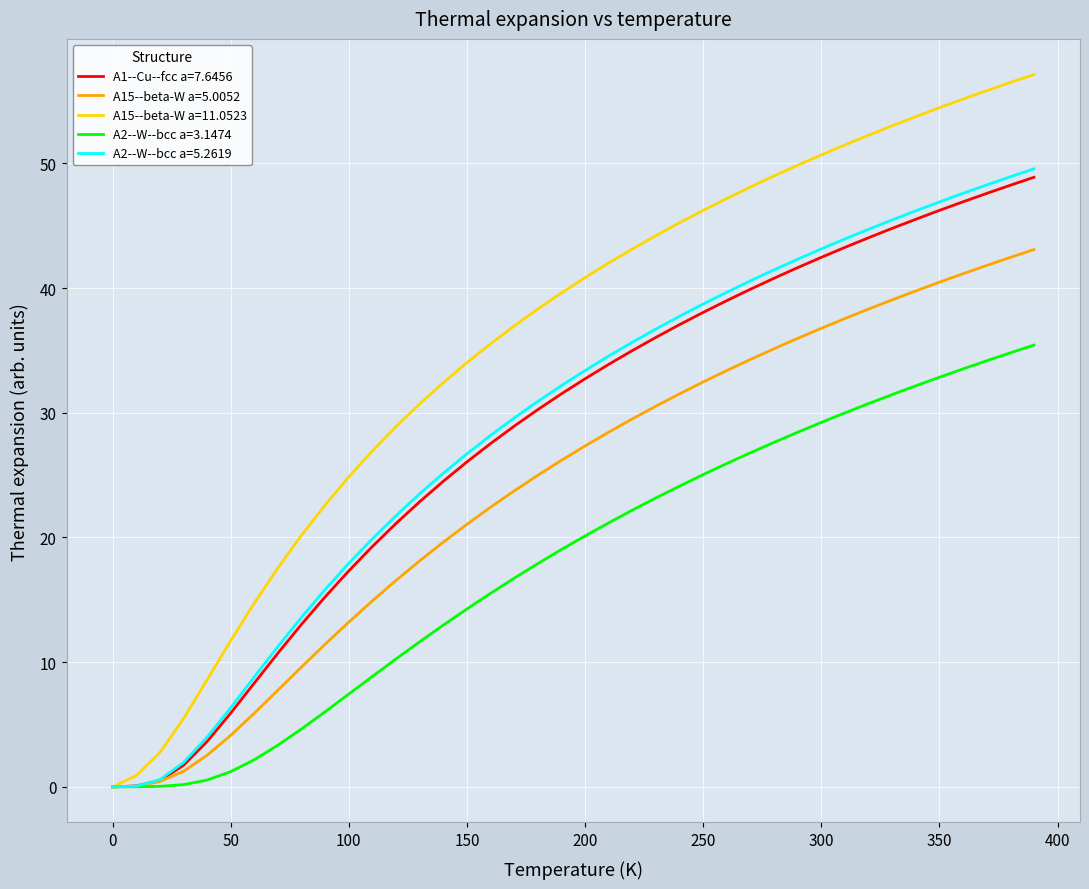

What are all the series names shown in the legend?

A1--Cu--fcc a=7.6456, A15--beta-W a=5.0052, A15--beta-W a=11.0523, A2--W--bcc a=3.1474, A2--W--bcc a=5.2619